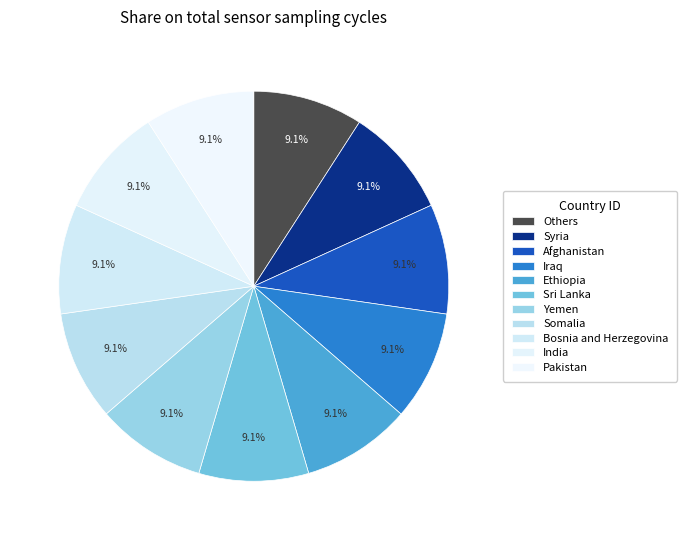

How many slices are in this pie chart?

11